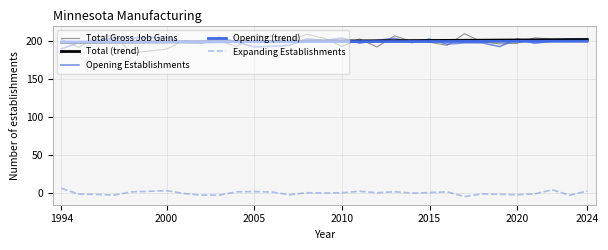

How many categories are shown in the chart?

30